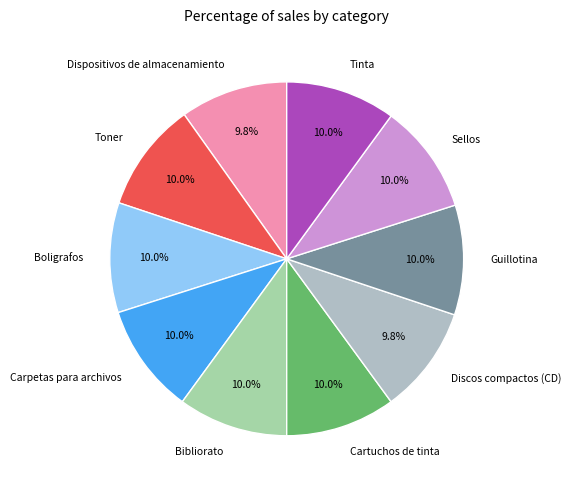

What portion of the pie excludes Boligrafos?

90.0%